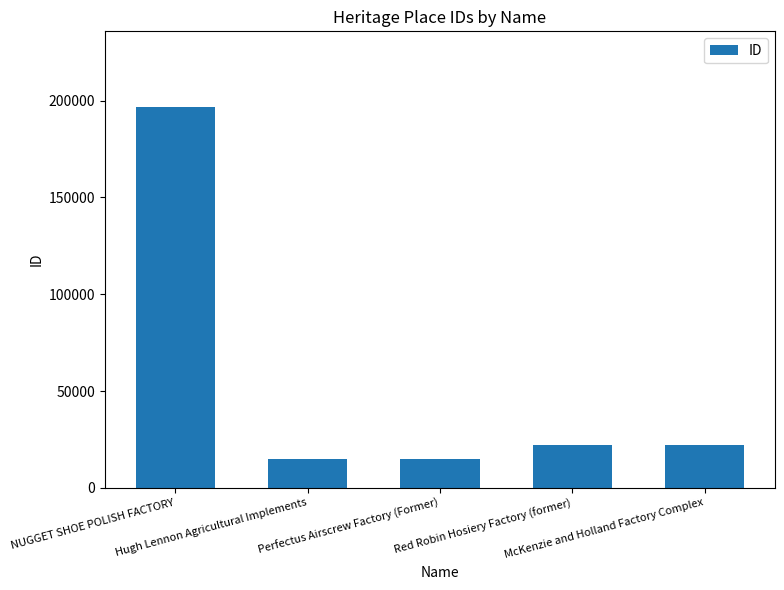

What is the value of the 5th bar from the left?

22256